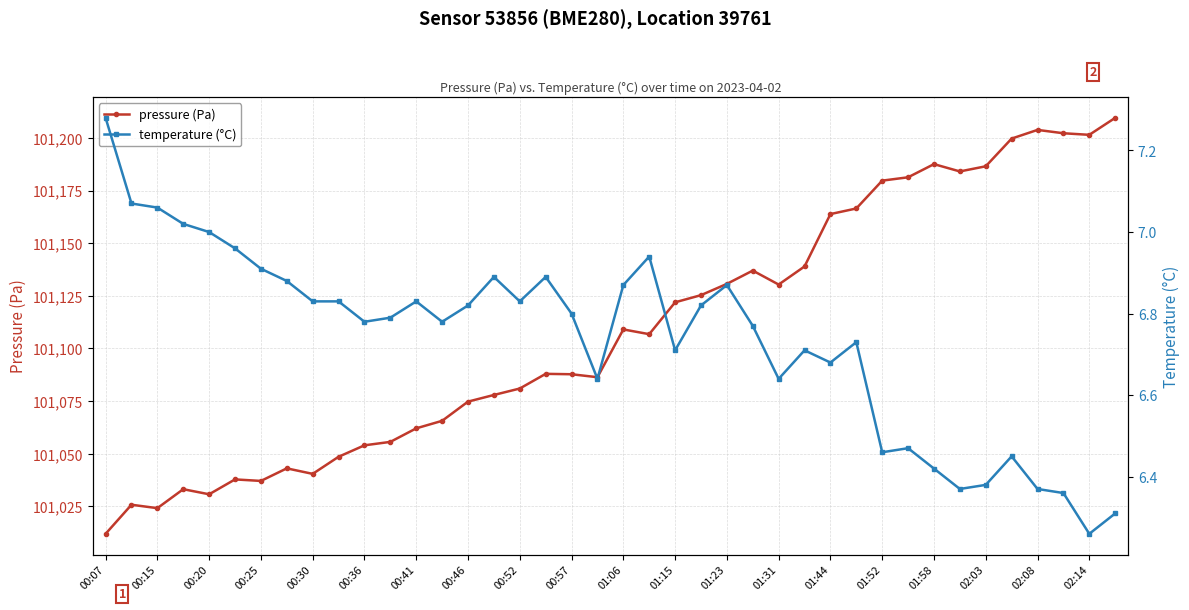

Which category has the lowest value in the pressure (Pa) series?

00:07